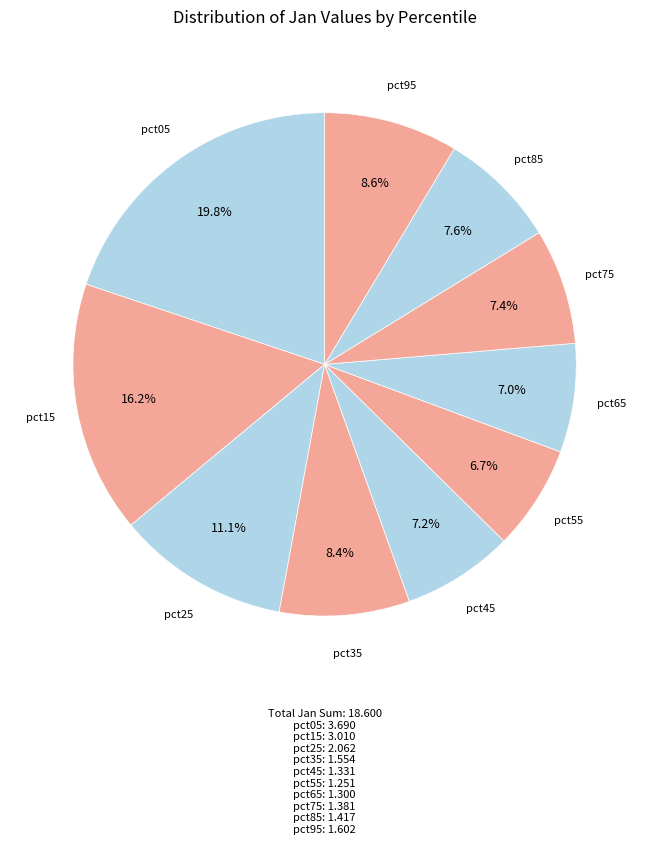

True or false: pct85 accounts for 1% of the total.

False